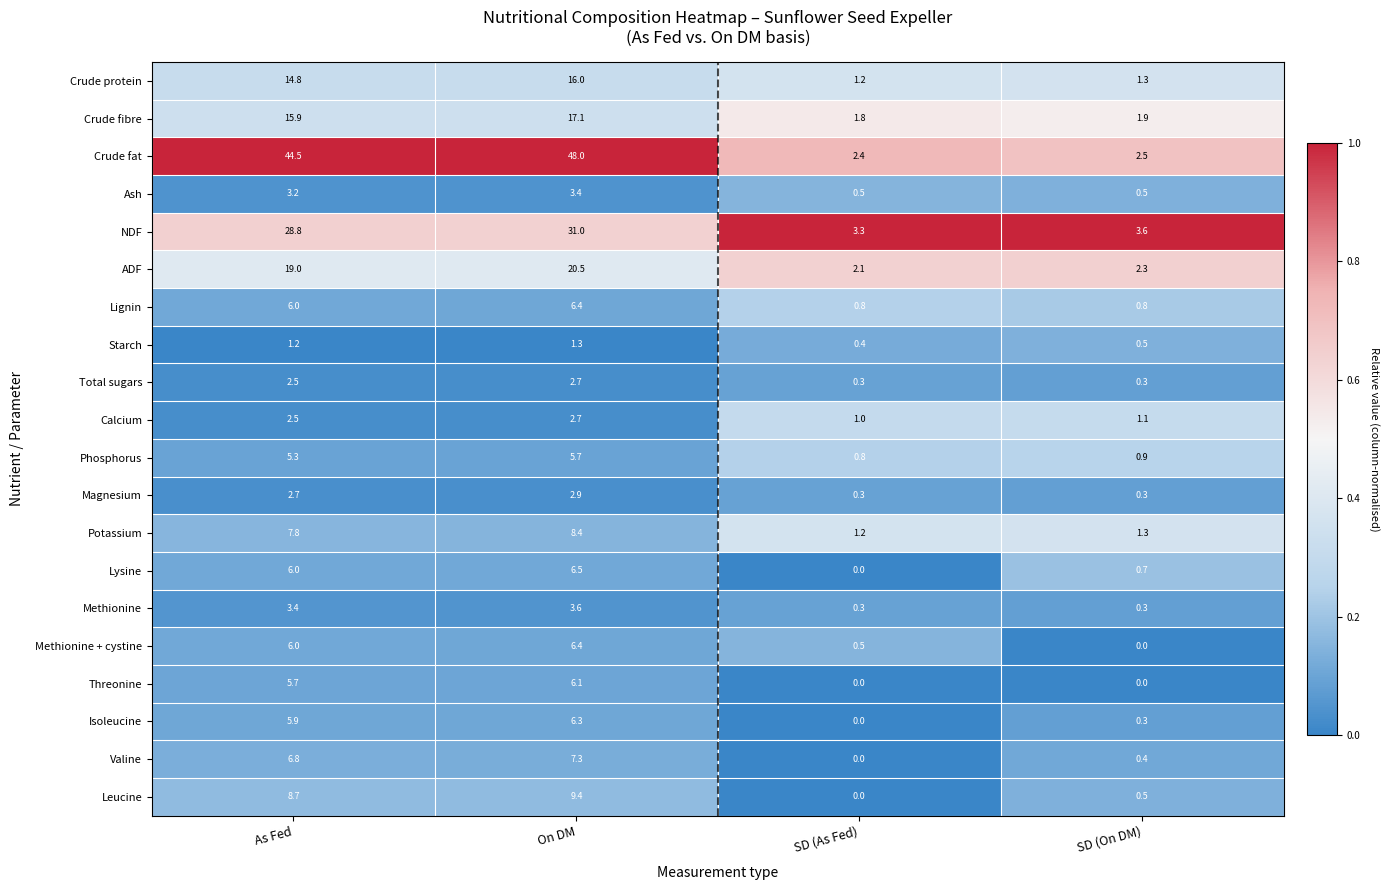

The value of Lignin at As Fed is 1.9. True or false?

False